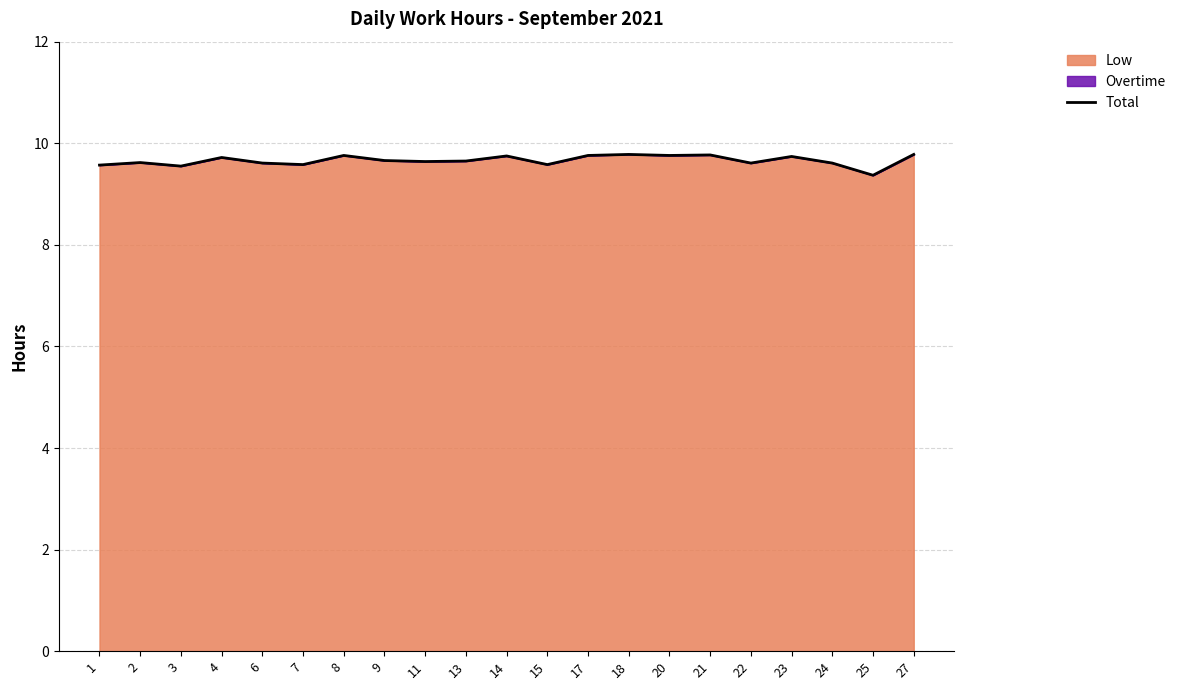

What is the ratio of the value at 11 to the value at 14?

1.0